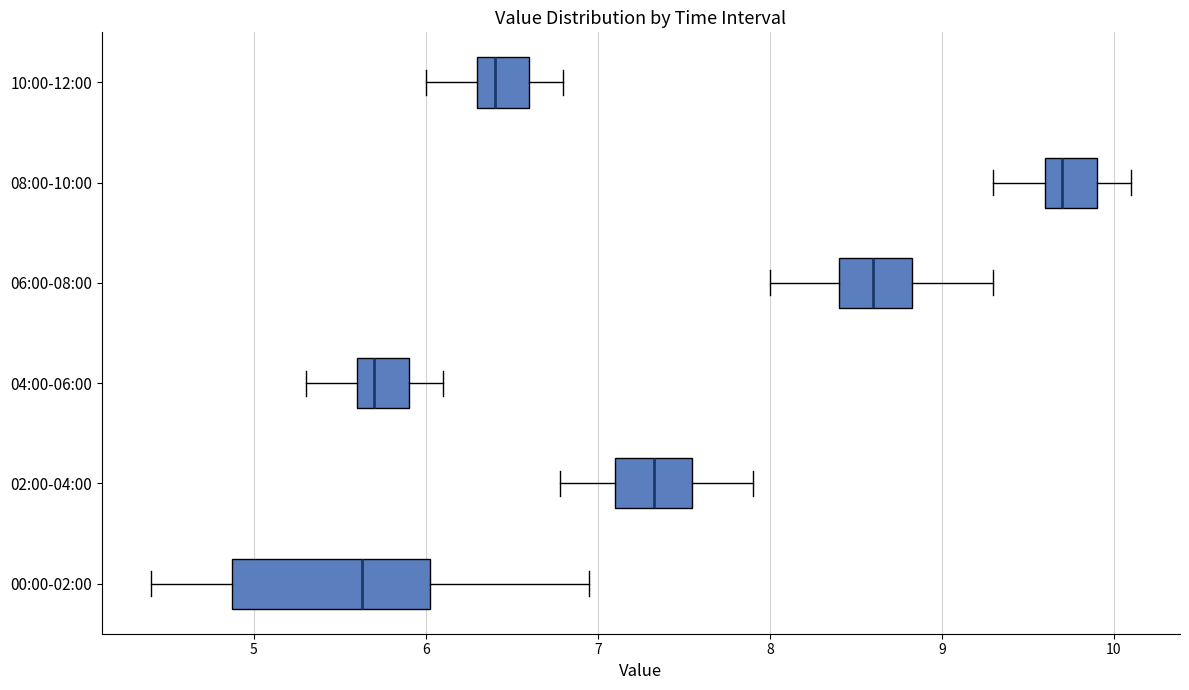

Where does the left whisker of the box for 04:00-06:00 end on the x-axis? The values are not printed on the chart, so give them approximately, as read against the axis.

5.3